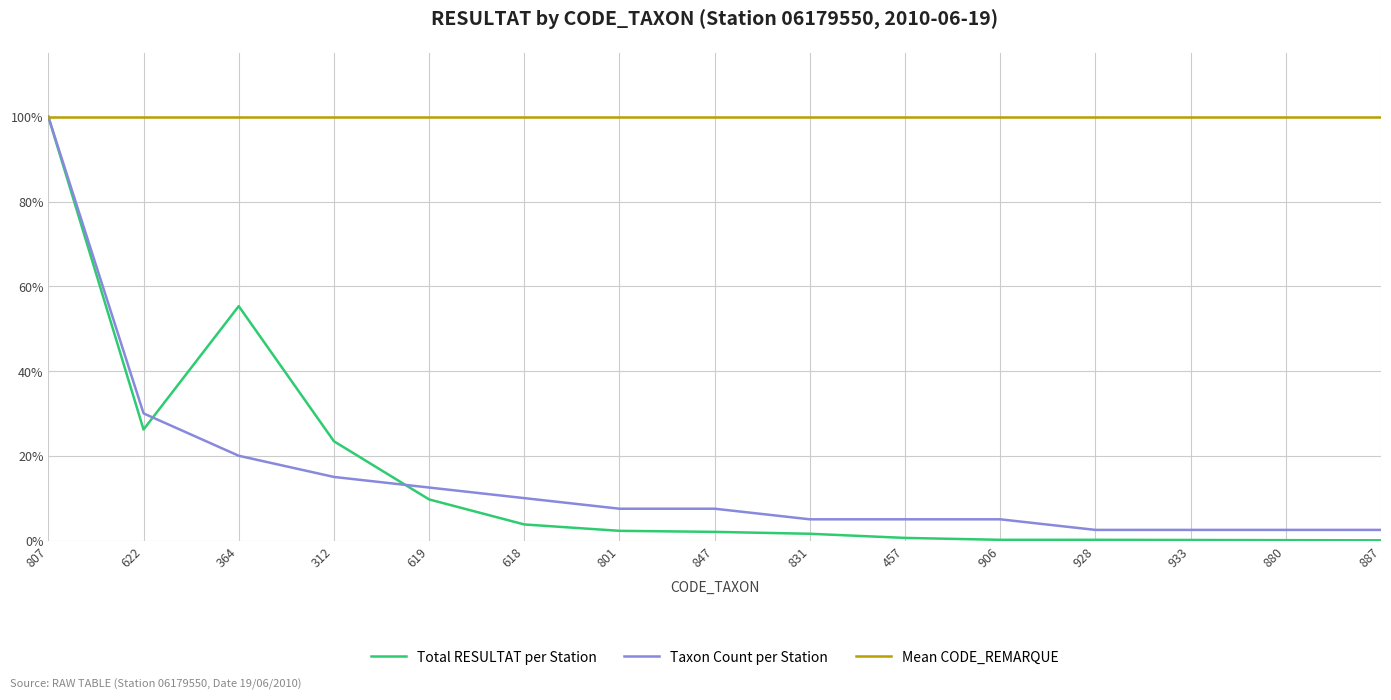

At which category is the sum across all series the highest?

807